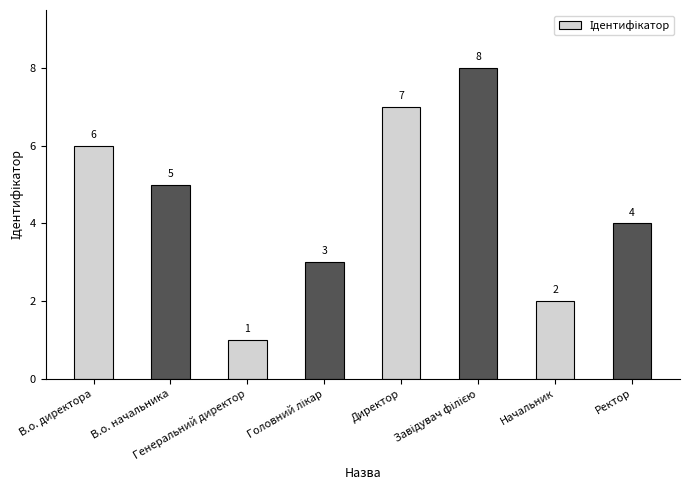

What is the maximum value shown in the chart?

8